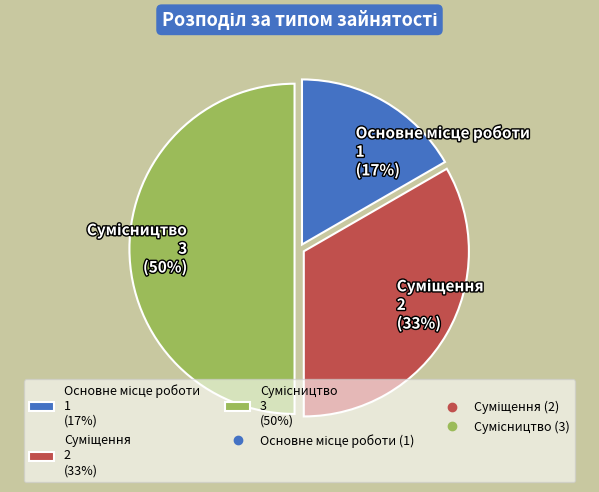

To the nearest percent, what is the difference between the largest and smallest slice percentages?

33%